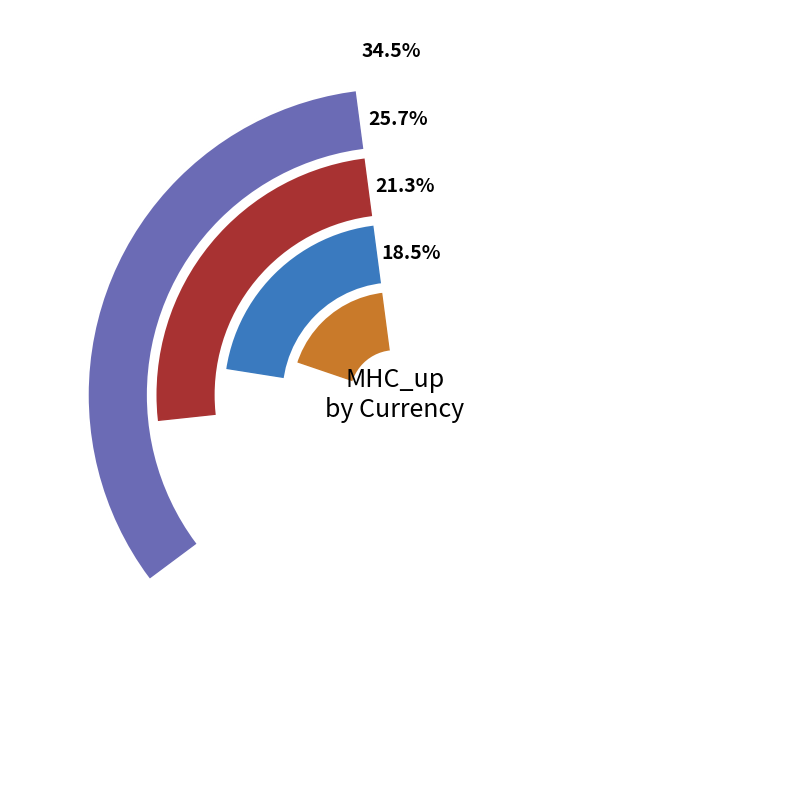

Is 3 the majority of the pie?

No